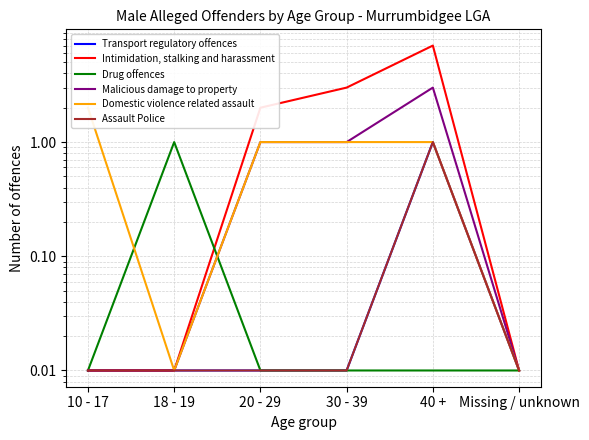

What is the average value of the Domestic violence related assault series?

0.8